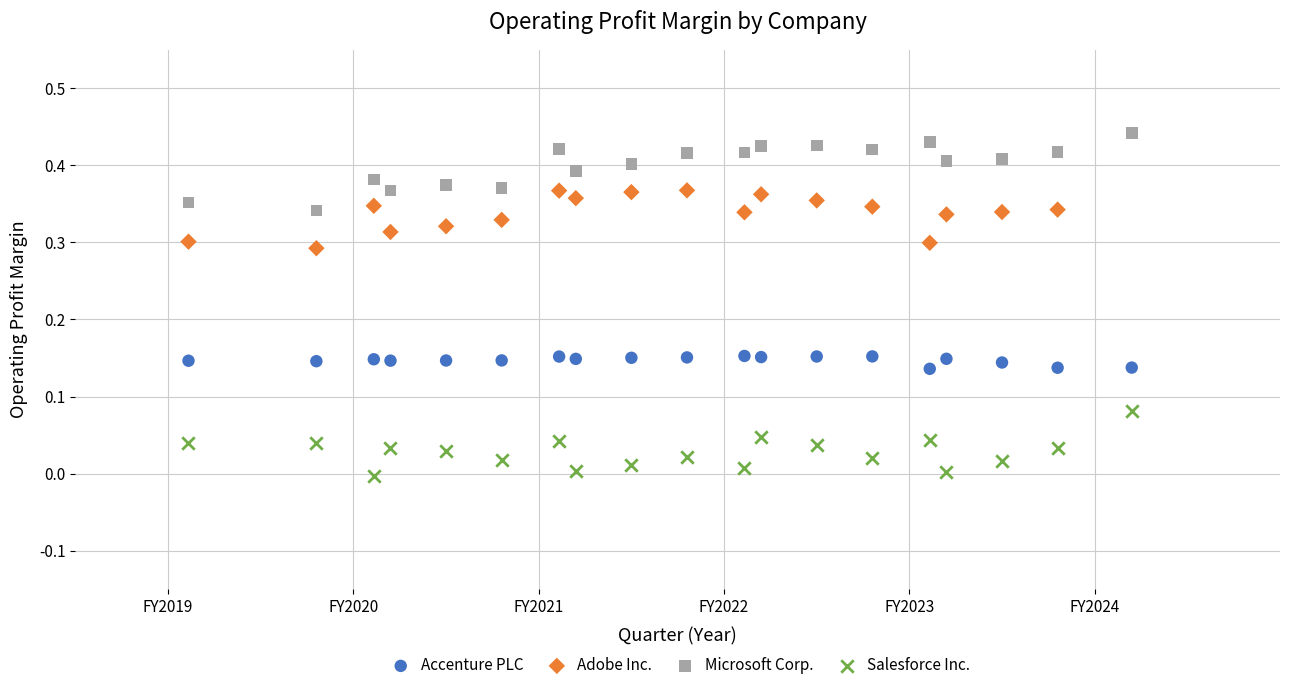

Which series contains the highest Y value?

Microsoft Corp.